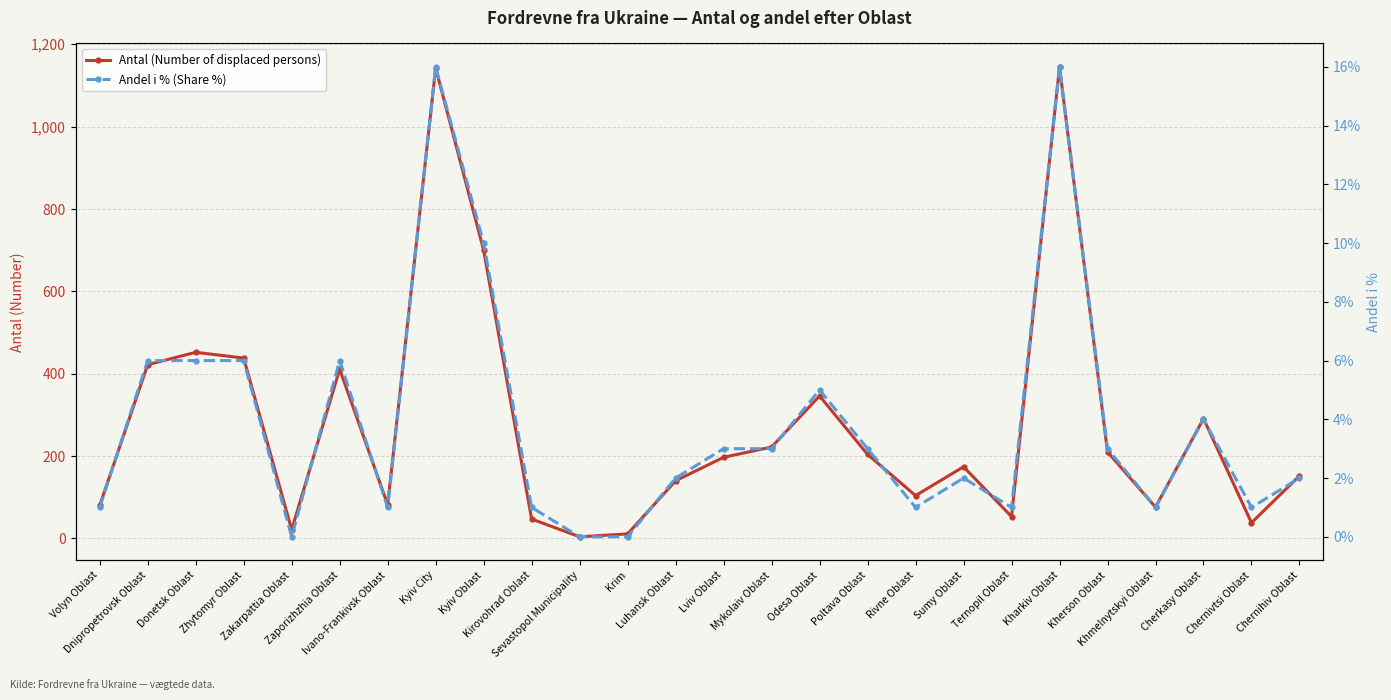

List the series in order of their overall mean, lowest first.

Andel i % (Share %), Antal (Number of displaced persons)